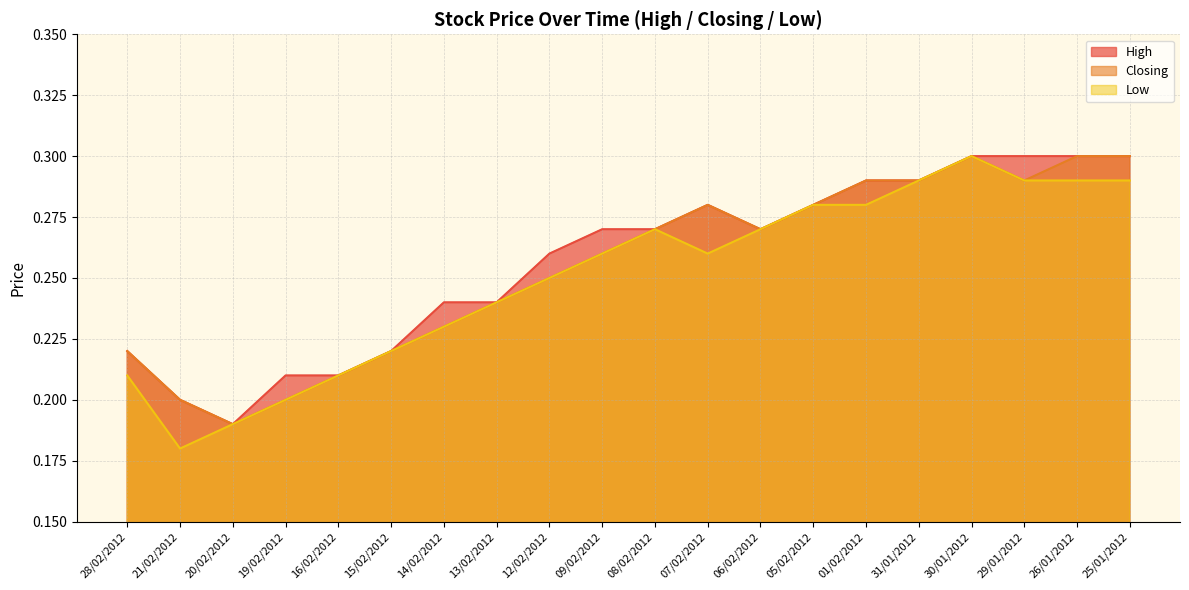

Does the chart have visible grid lines?

Yes